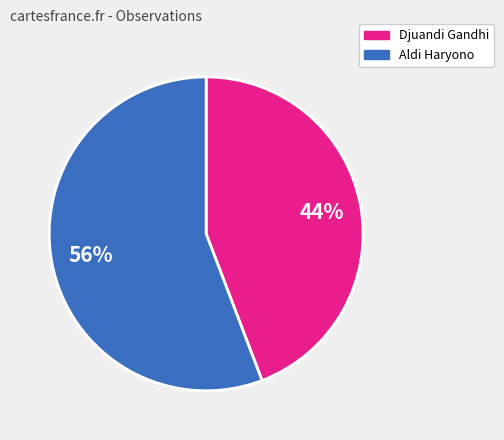

True or false: Aldi Haryono accounts for 45% of the total.

False